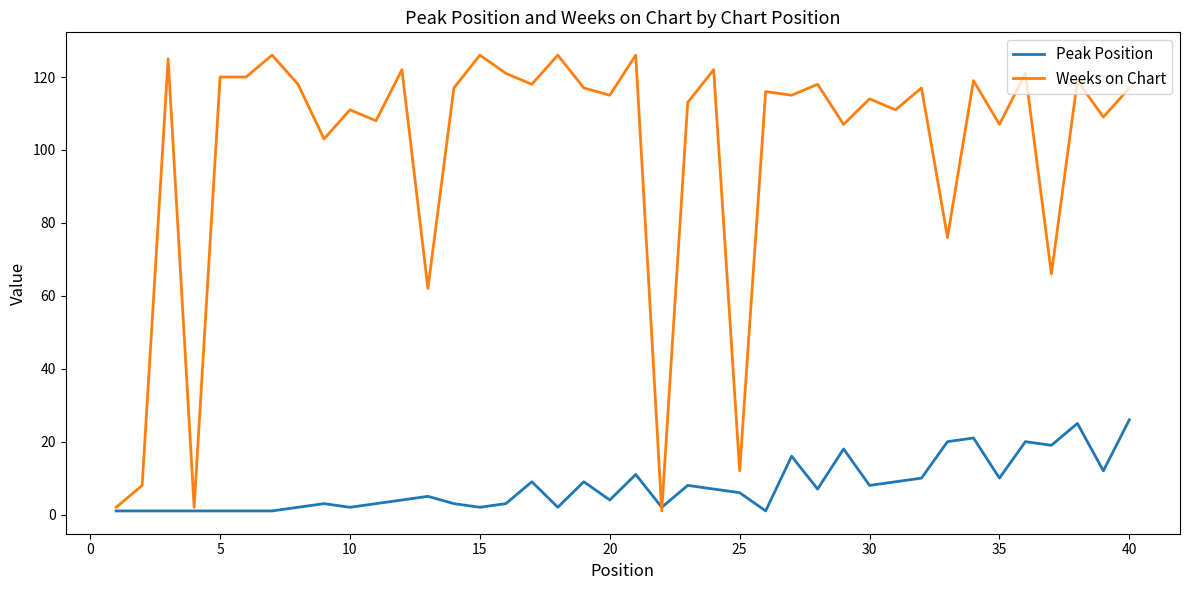

How many lines are shown in the chart?

2